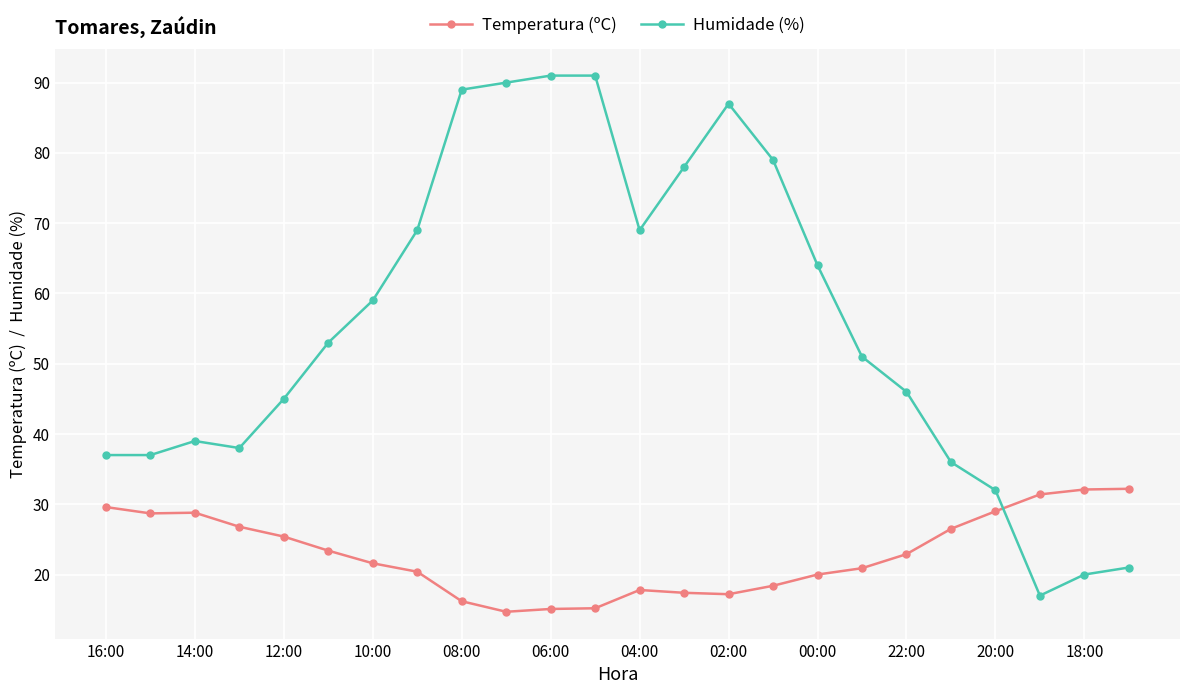

What is the sum of all Humidade (%) values?

1338.0